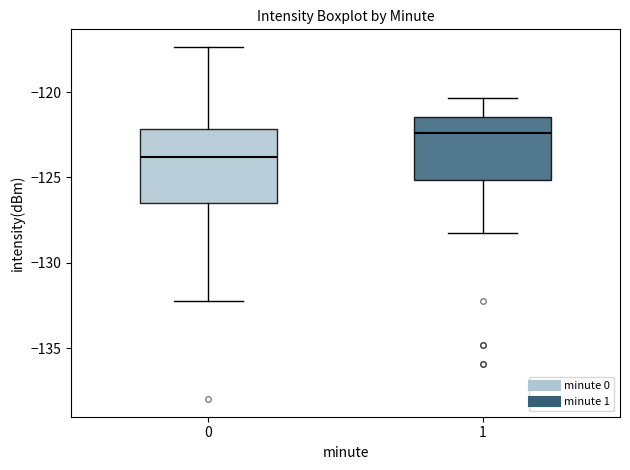

Which box has the lowest median line?

0